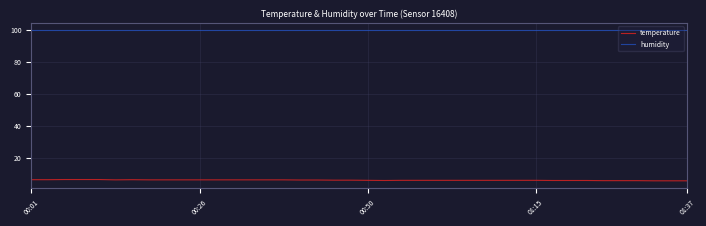

True or false: temperature and humidity cross at least once.

False